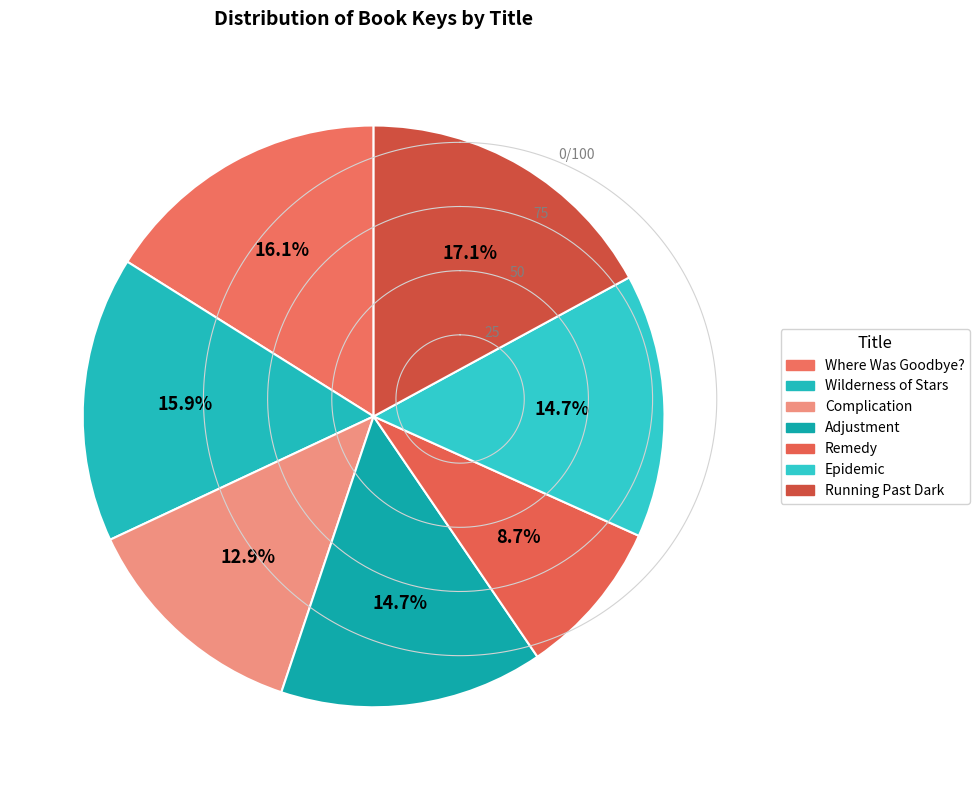

To the nearest percent, what is the average slice percentage?

14%